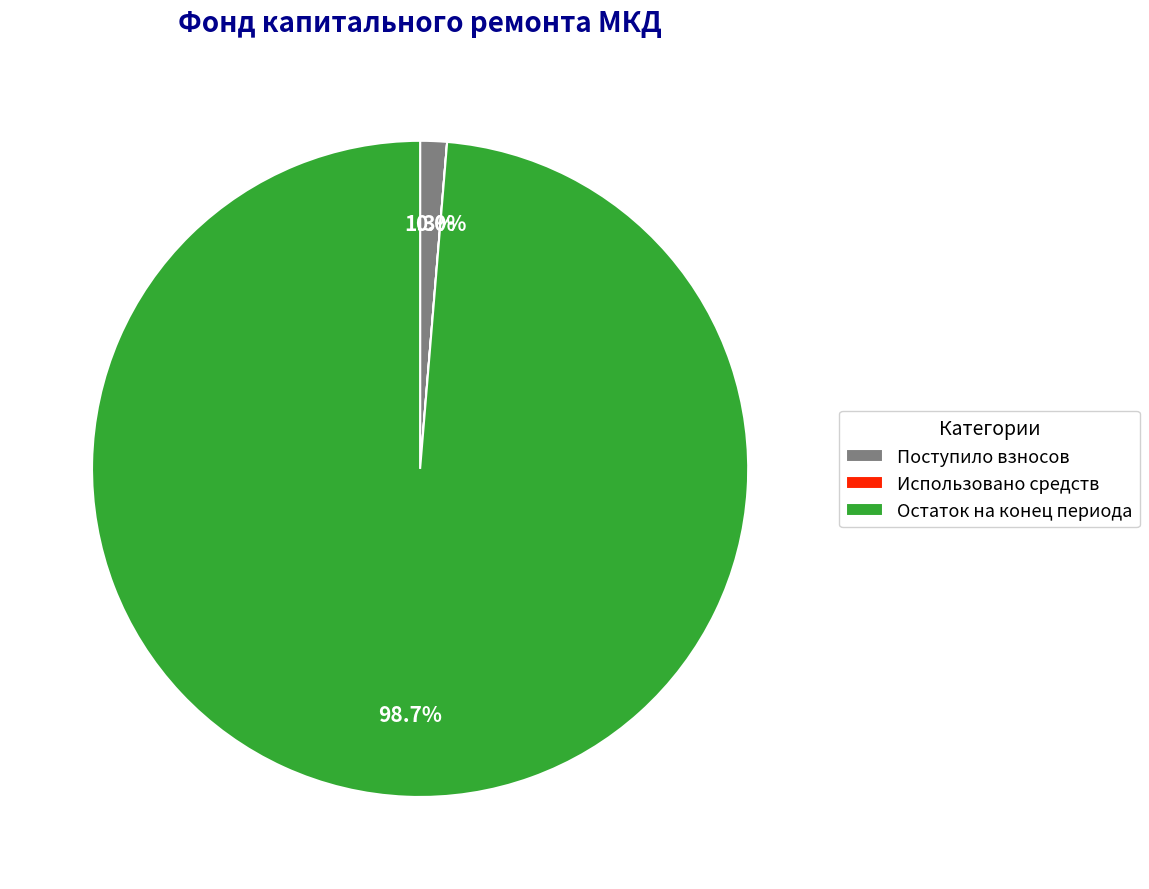

To the nearest percent, what is the average slice percentage?

33%